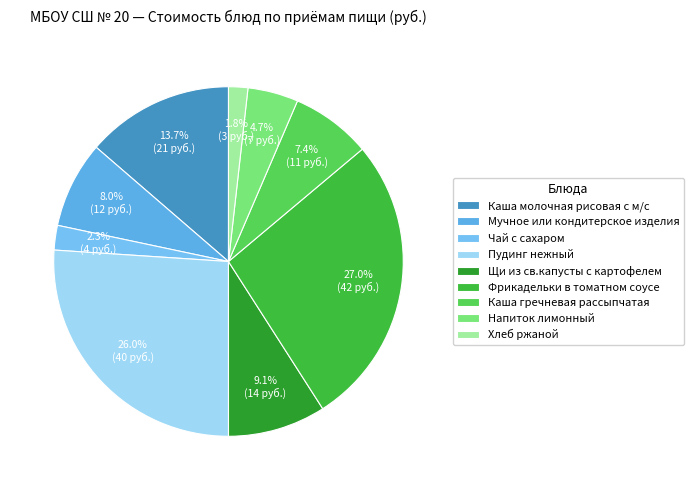

What is the change in value from Щи из св.капусты с картофелем to Хлеб ржаной?

-11.3